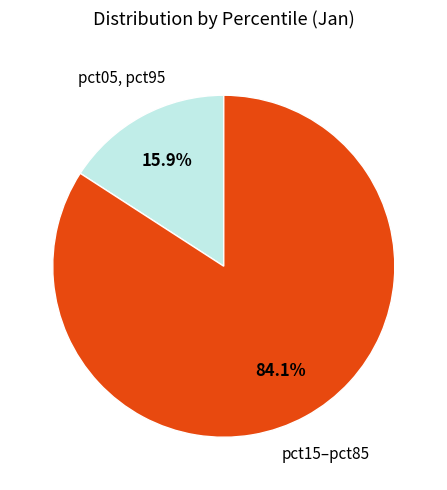

How many segments does this pie chart have?

2